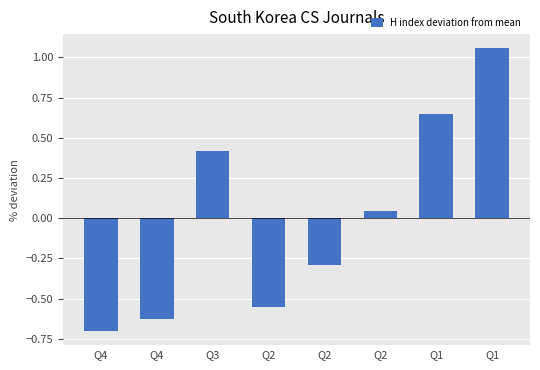

List the labels in order of value, smallest first.

Q4, Q4, Q2, Q2, Q2, Q3, Q1, Q1